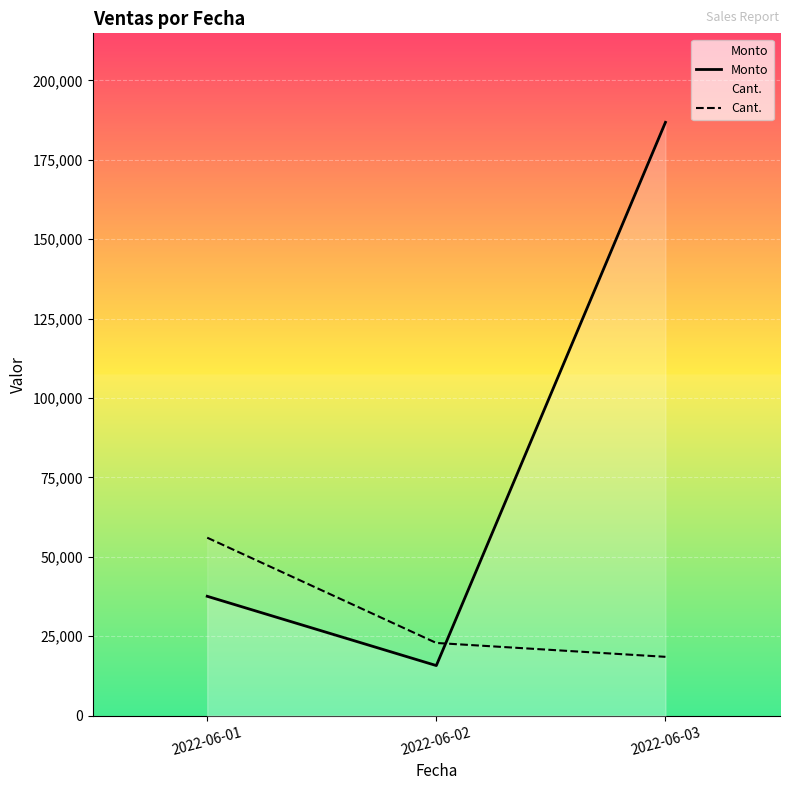

What is the value of the Monto point at the 2nd from the left?

15779.0